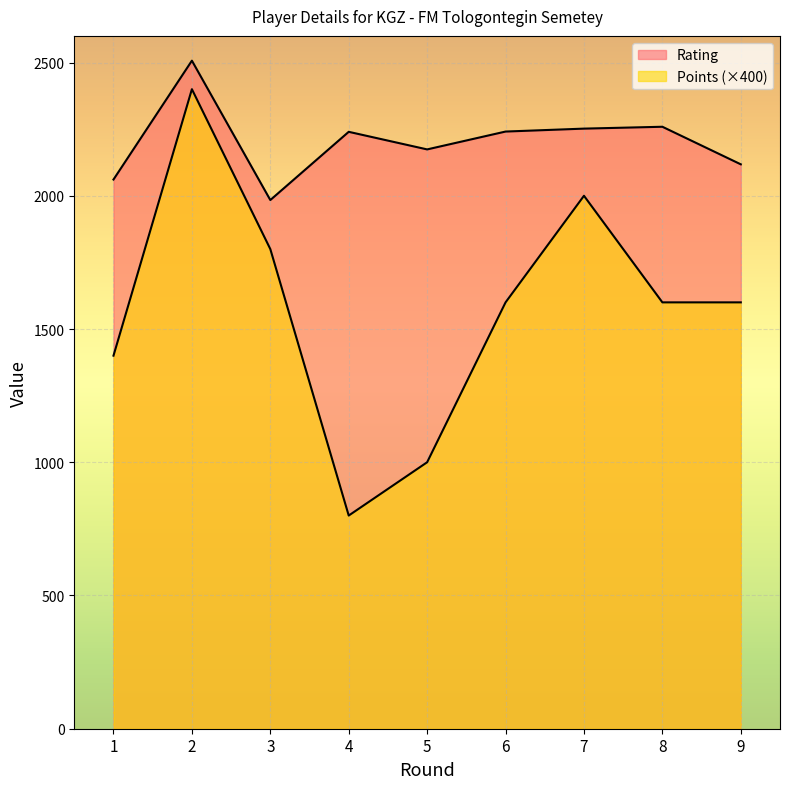

At 6, list the series in order from smallest to largest.

Points, Rating